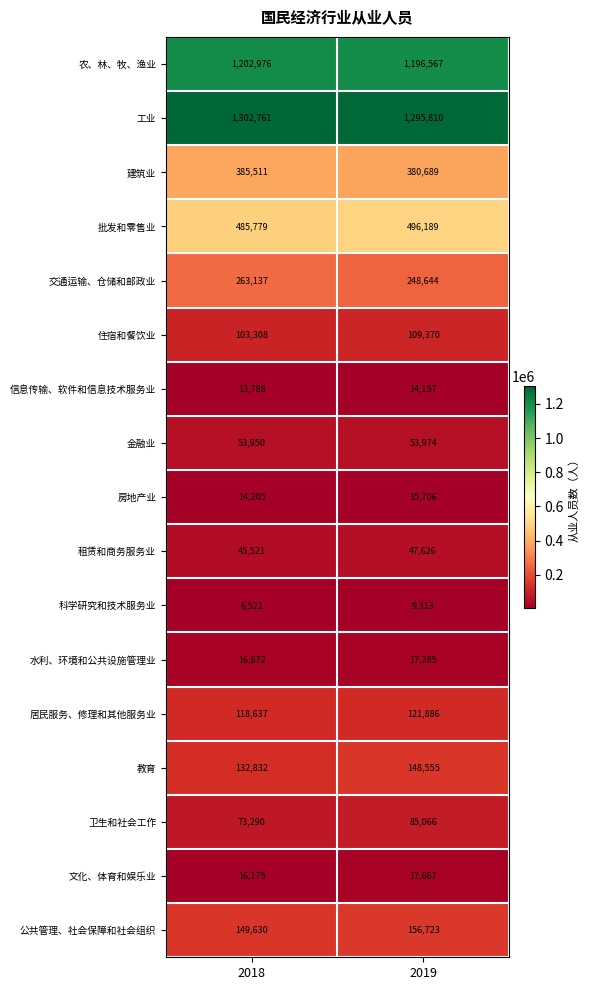

Is it true that 文化、体育和娱乐业 equals 16175 at 2018?

True